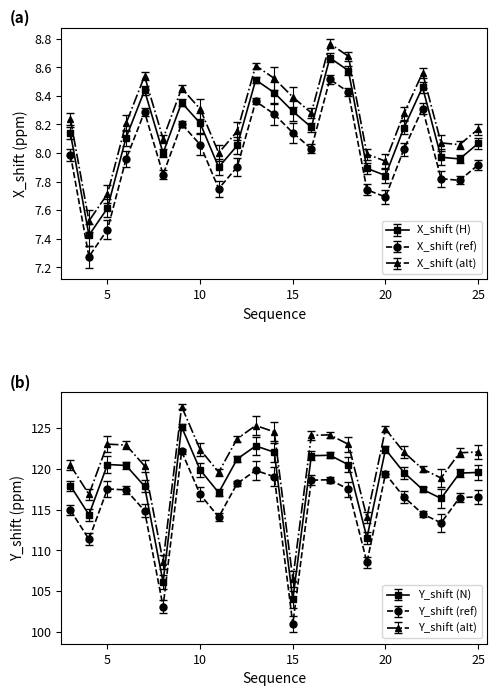

Reading left to right, transcribe all the data shown in this chart.

X_shift: 3=8.1	4=7.4	5=7.6	6=8.1	7=8.4	8=8.0	9=8.4	10=8.2	11=7.9	12=8.1	13=8.5	14=8.4	15=8.3	16=8.2	17=8.7	18=8.6	19=7.9	20=7.8	21=8.2	22=8.5	23=8.0	24=8.0	25=8.1
Y_shift: 3=117.9	4=114.4	5=120.5	6=120.4	7=117.9	8=106.1	9=125.1	10=119.9	11=117.1	12=121.2	13=122.8	14=122.0	15=104.0	16=121.6	17=121.7	18=120.5	19=111.5	20=122.4	21=119.5	22=117.5	23=116.4	24=119.5	25=119.6